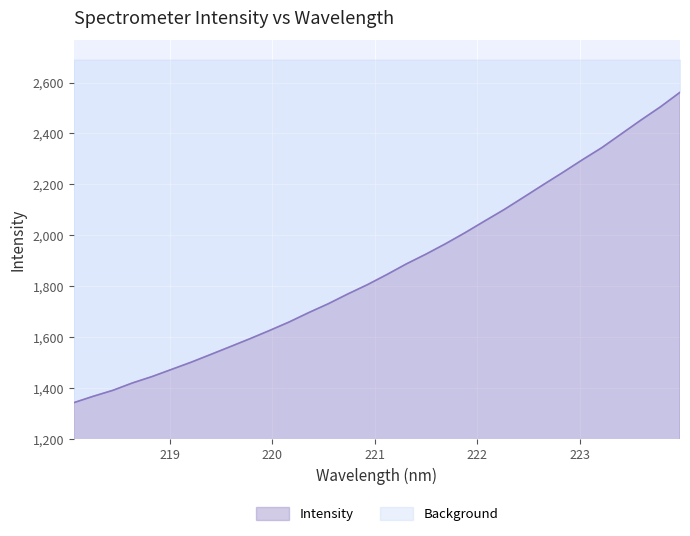

Which has a higher value, 223.5987 or 220.7354?

223.5987